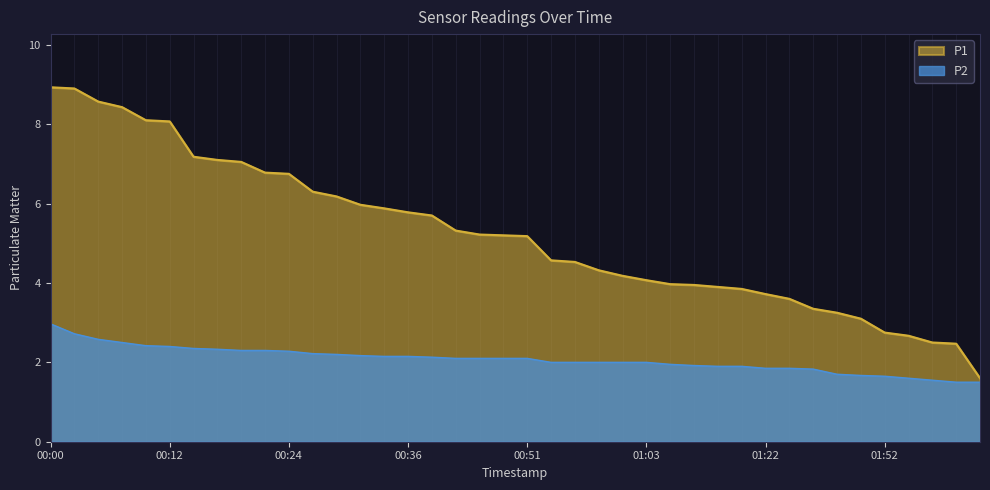

At 00:24, list the series in order from smallest to largest.

P2, P1